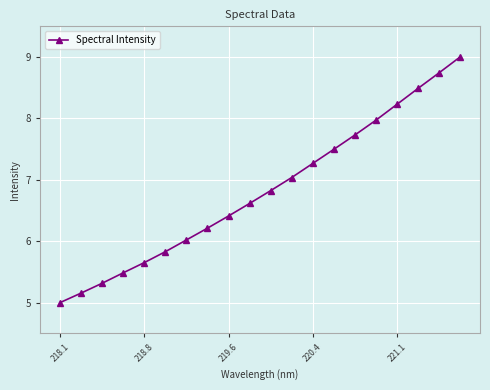

What is the difference between the maximum and minimum values?

4.0